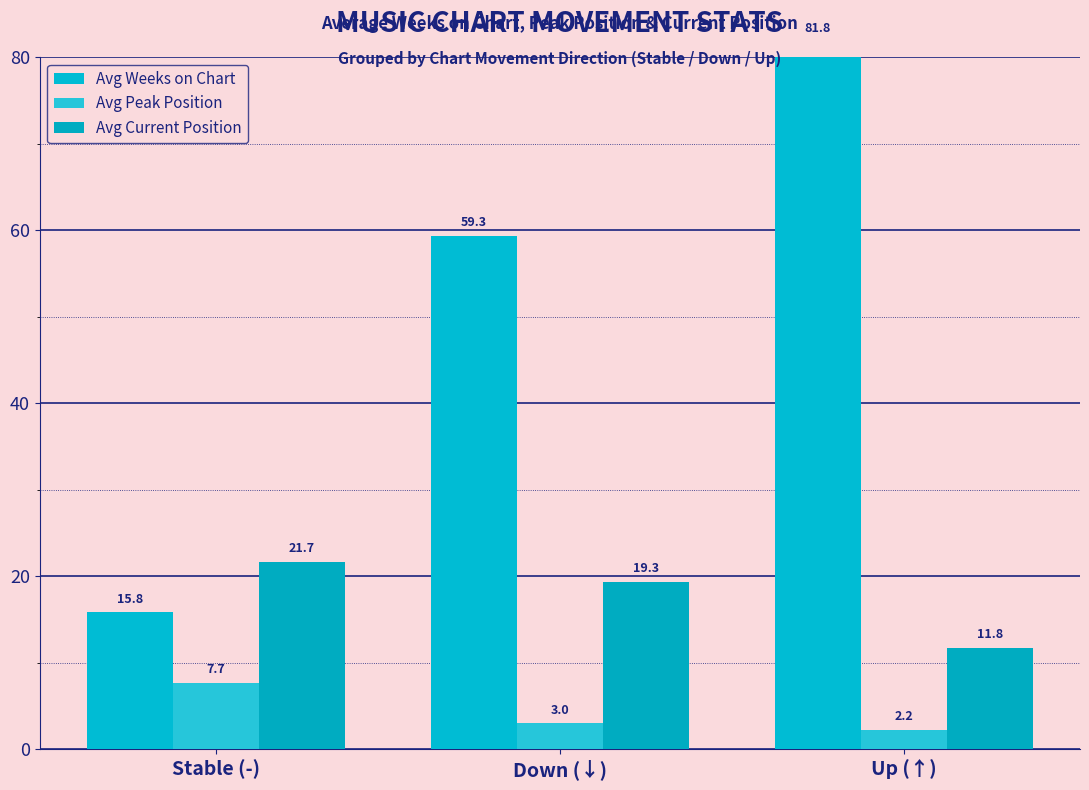

Rank the categories by Avg Weeks on Chart value from lowest to highest.

Stable (-), Down (↓), Up (↑)